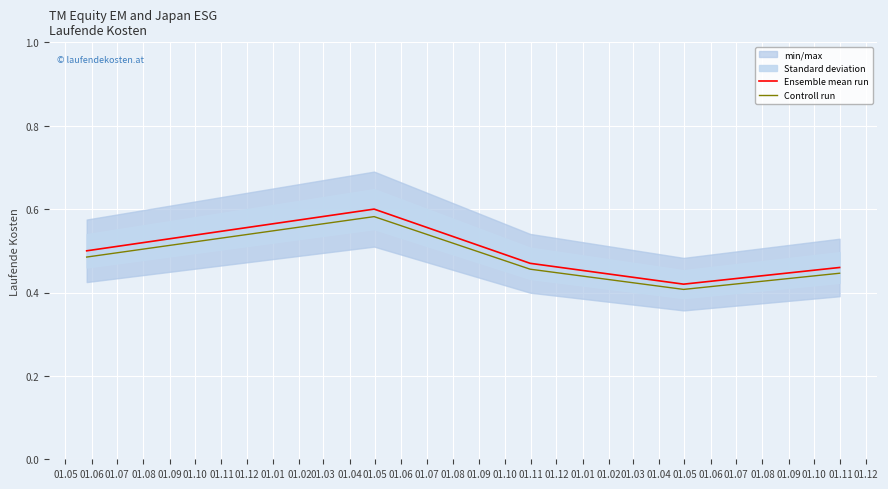

True or false: Controll run and Ensemble mean run intersect in this chart.

False